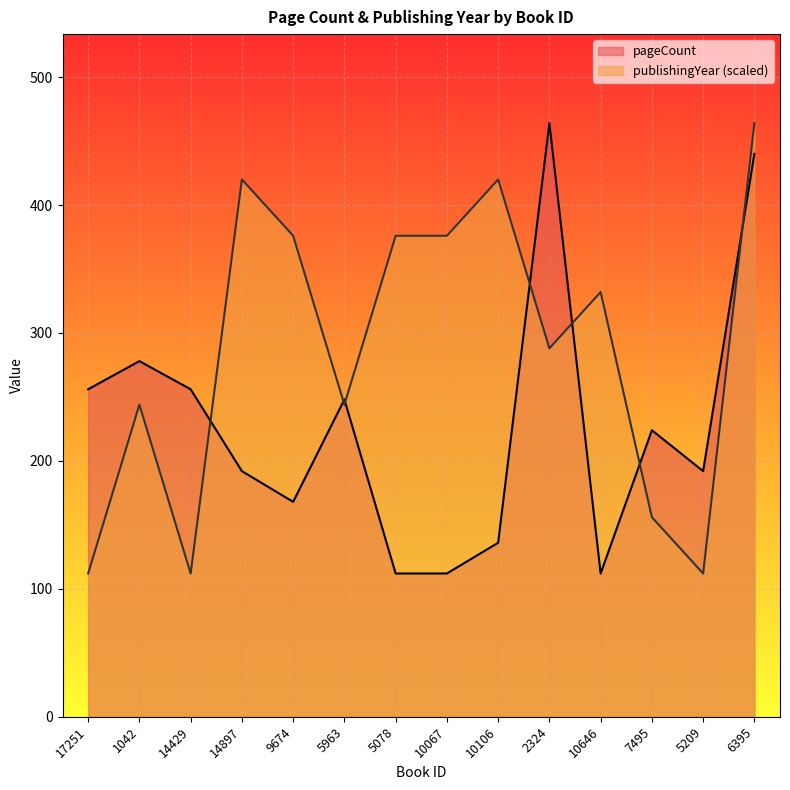

What value does the publishingYear series have at 5078, to the nearest 10?

380